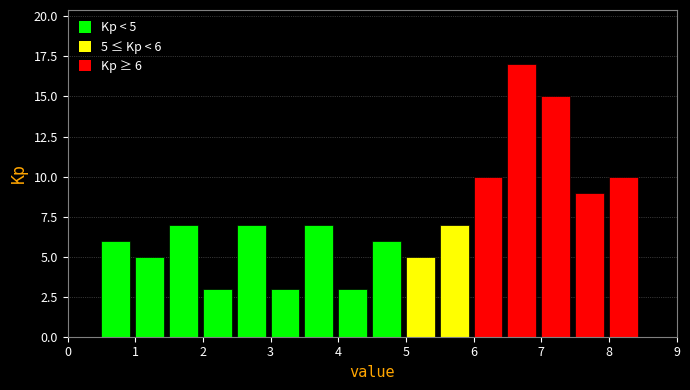

Which range on the x-axis has the tallest bar?

6.5 to 7.0